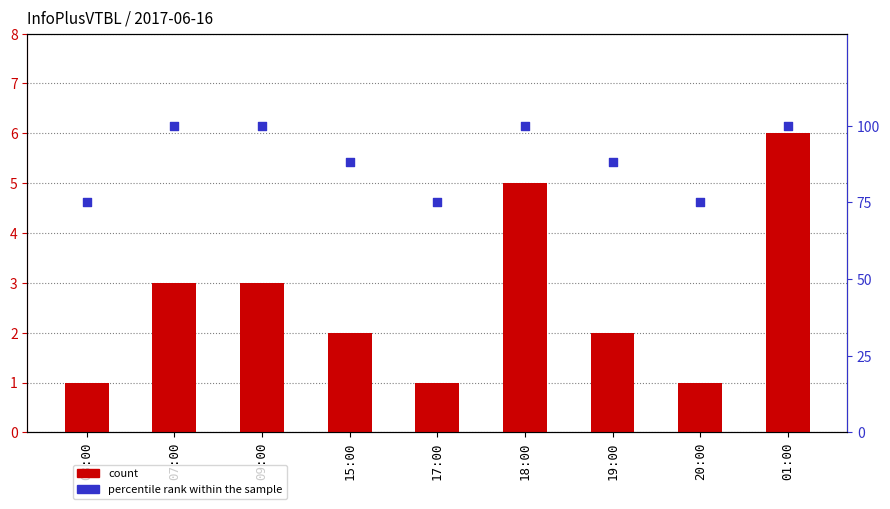

Which series contains the highest Y value?

percentile rank within the sample